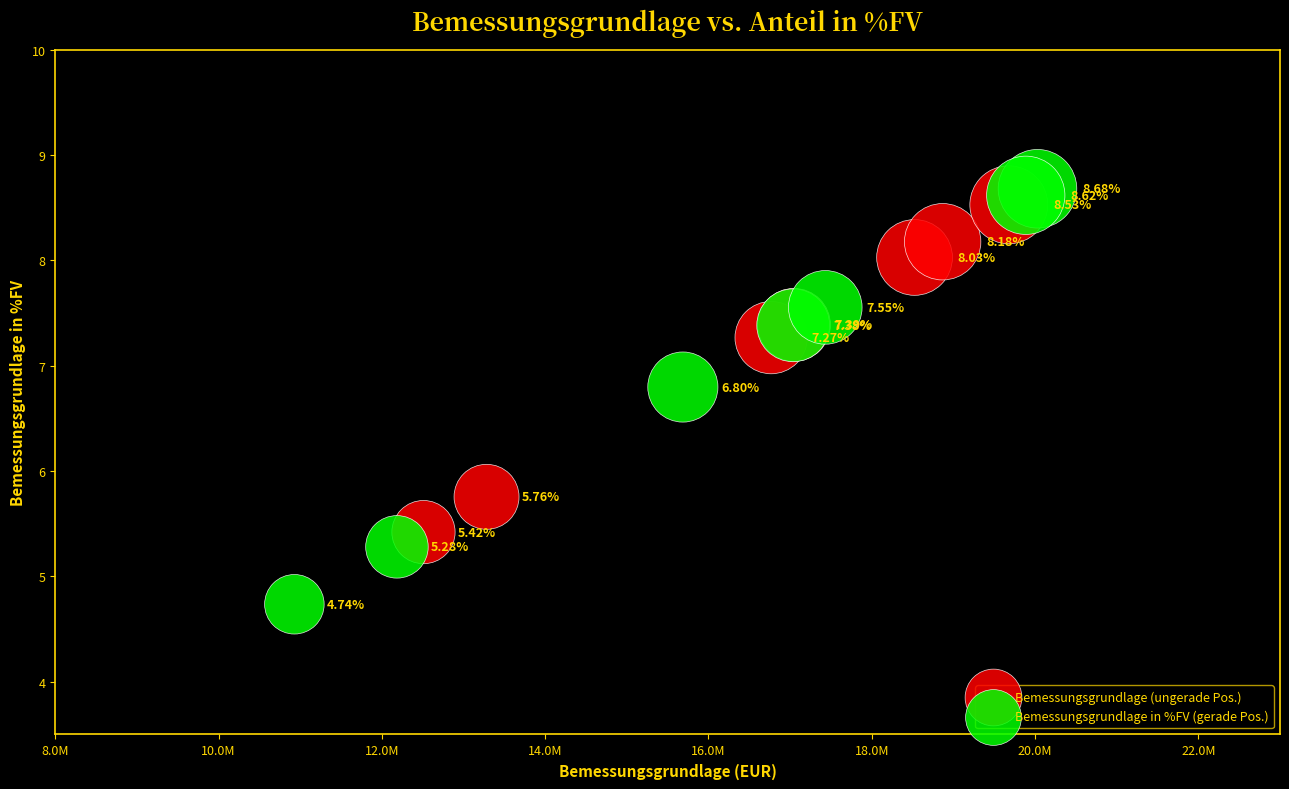

What are all the series names shown in the legend?

Bemessungsgrundlage (ungerade Pos.), Bemessungsgrundlage in %FV (gerade Pos.)